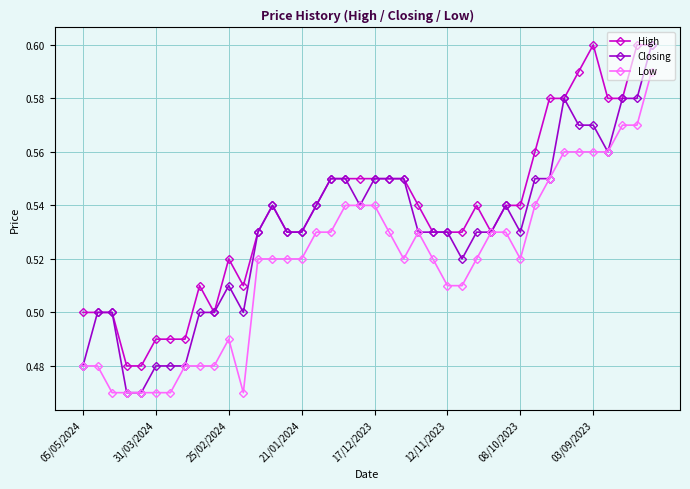

What are all the series names shown in the legend?

High, Closing, Low